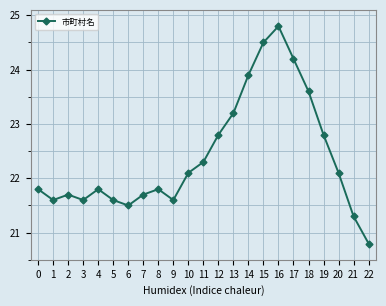

Reading right to left, extract all data points from this chart.

20.8	21.3	22.1	22.8	23.6	24.2	24.8	24.5	23.9	23.2	22.8	22.3	22.1	21.6	21.8	21.7	21.5	21.6	21.8	21.6	21.7	21.6	21.8